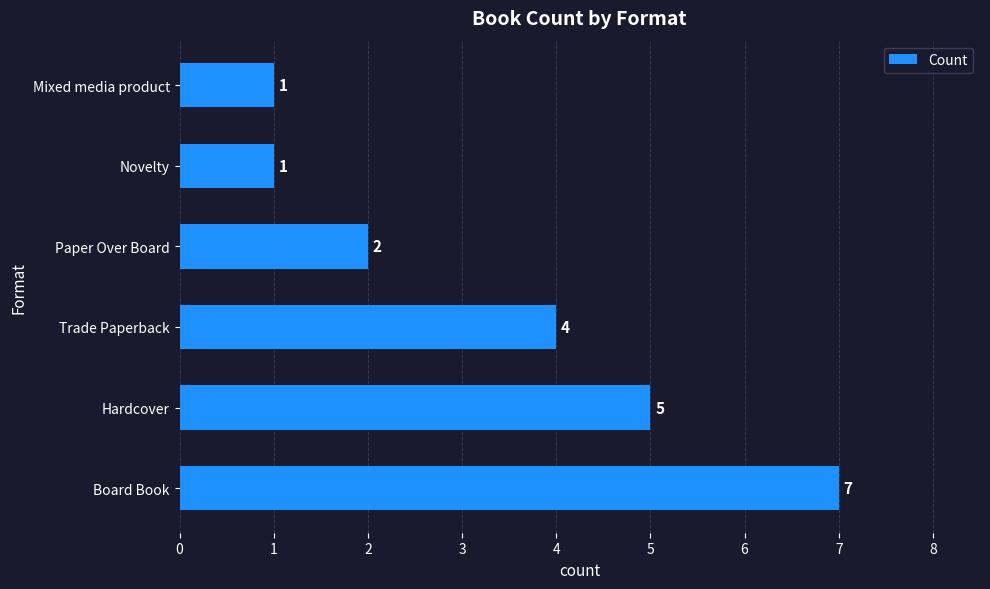

What is the greatest value displayed?

7